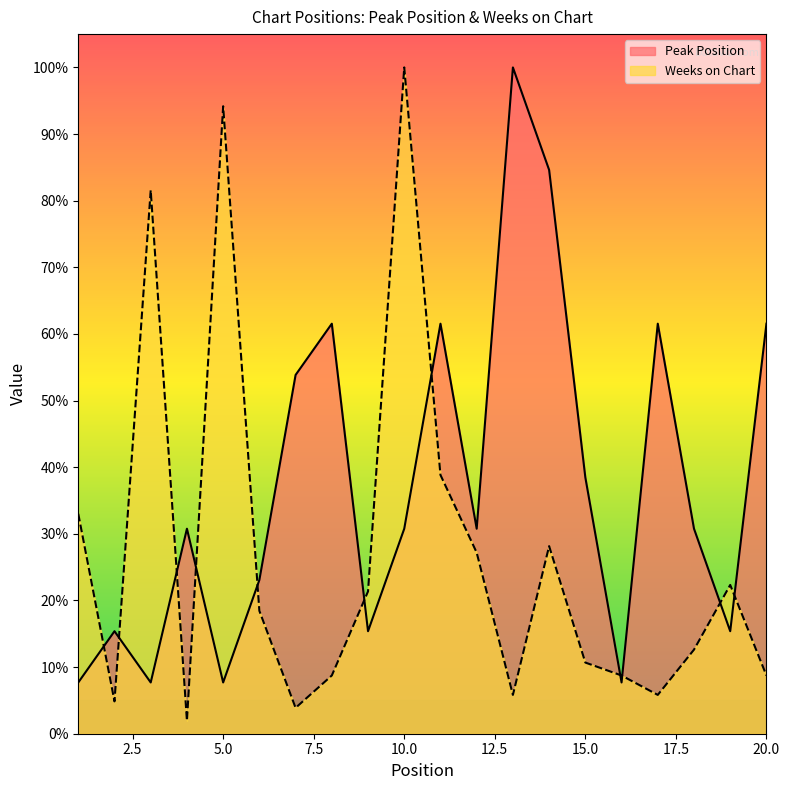

What is the difference between the Weeks on Chart values at 18 and 2?

7.8